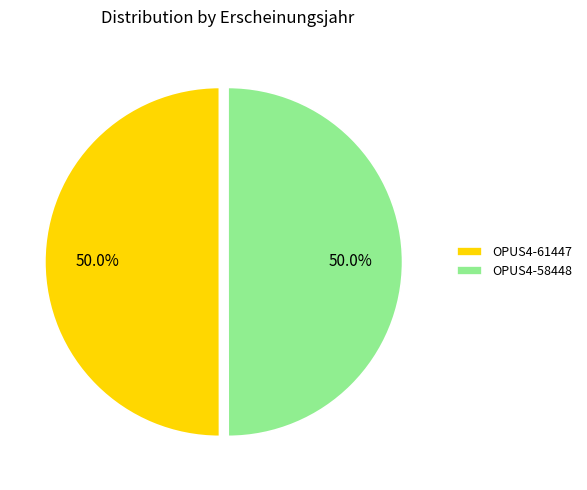

True or false: OPUS4-61447 accounts for 36% of the total.

False